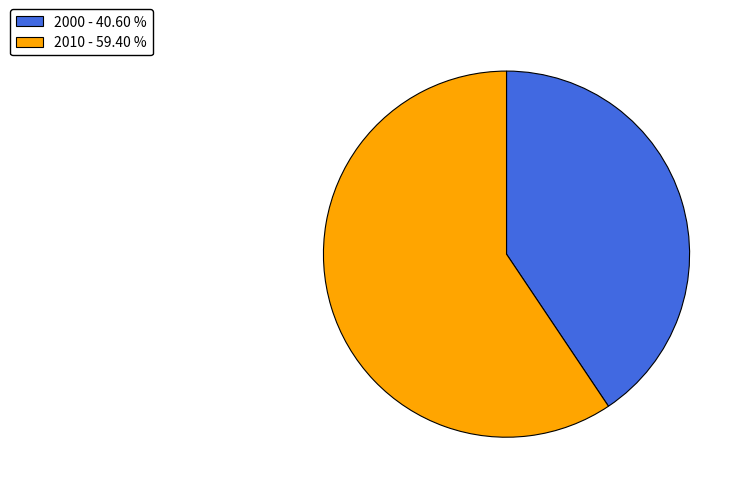

Combined, do 2010 - 59.40 % and 2000 - 40.60 % account for over 50%?

Yes